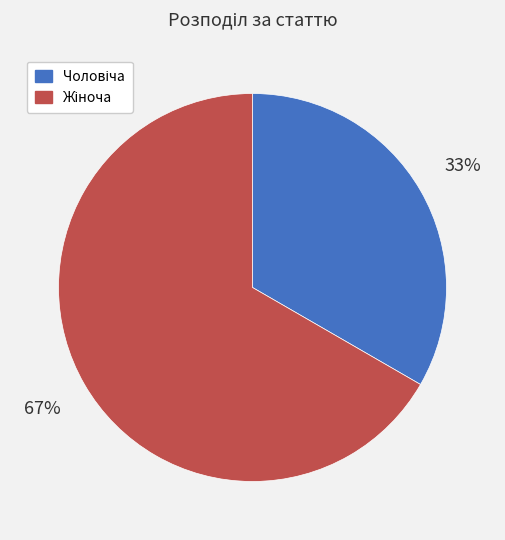

Does any single category account for the majority?

Yes